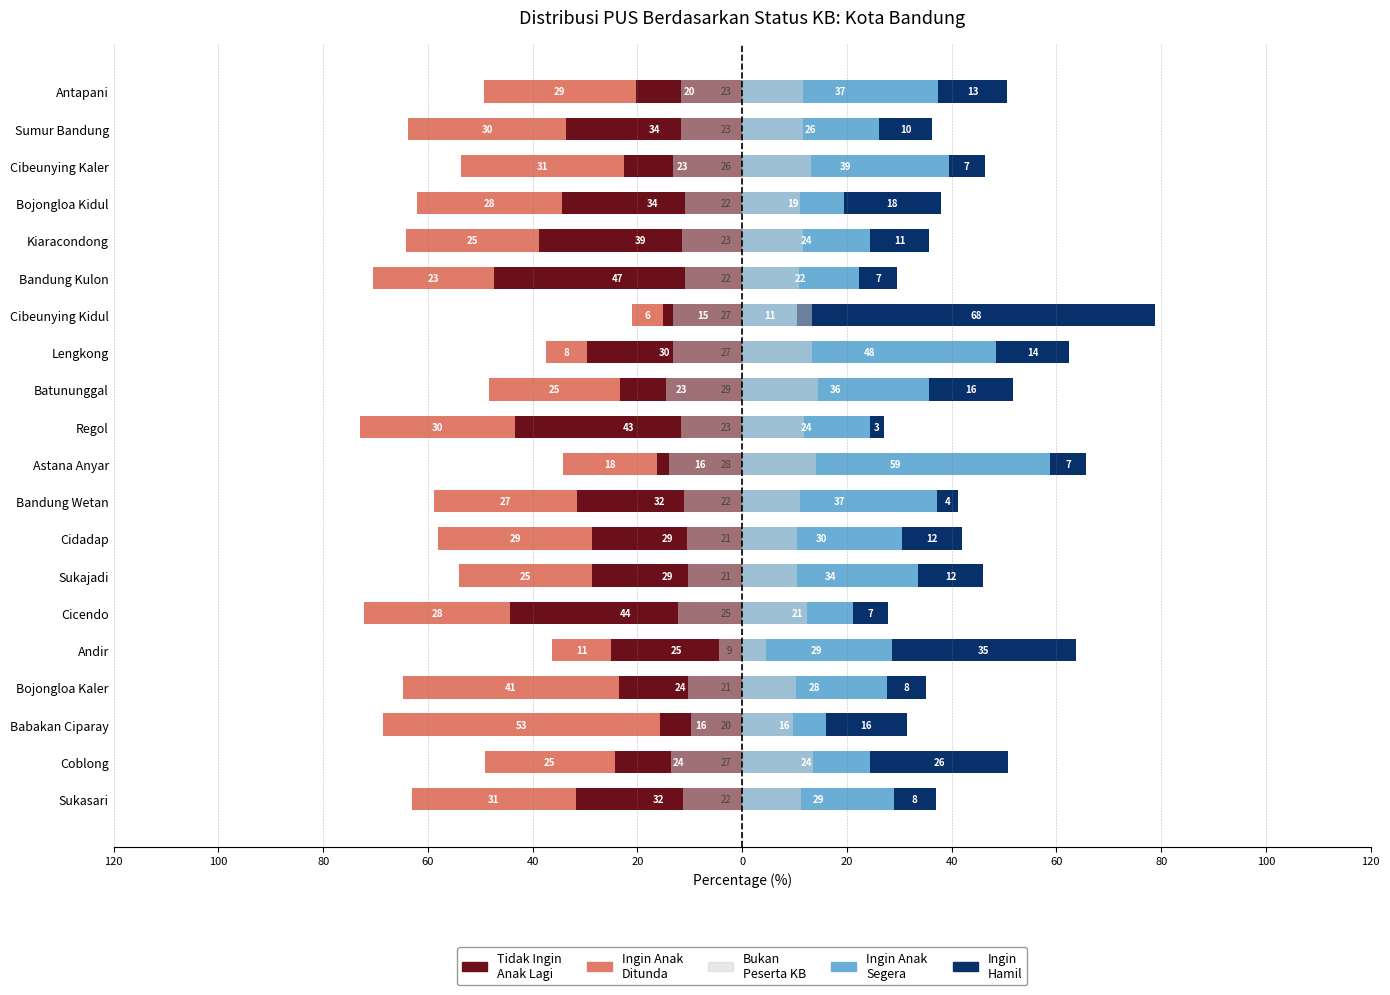

Which has a higher value, Sumur Bandung or Cidadap?

Cidadap